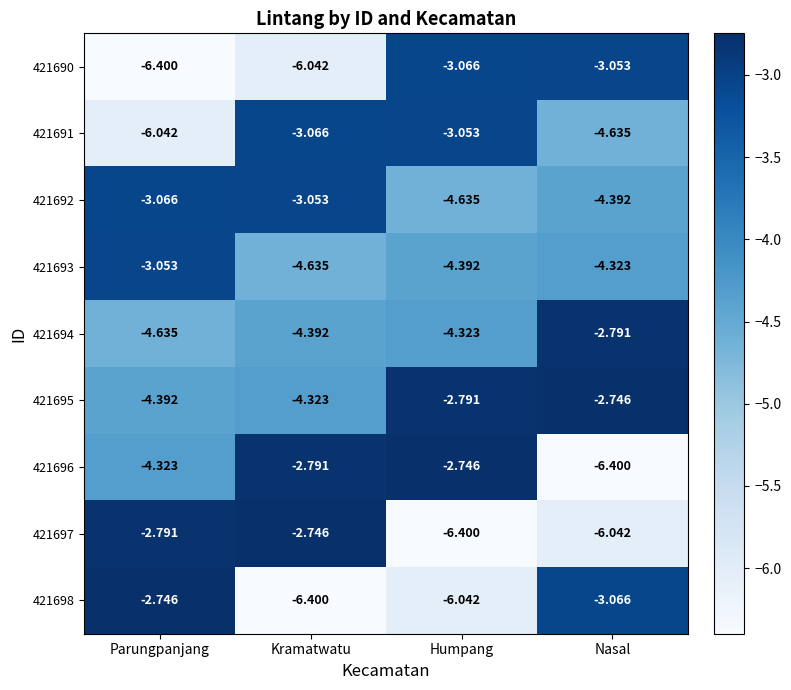

Where is 421691 nearest to the value -4?

Nasal